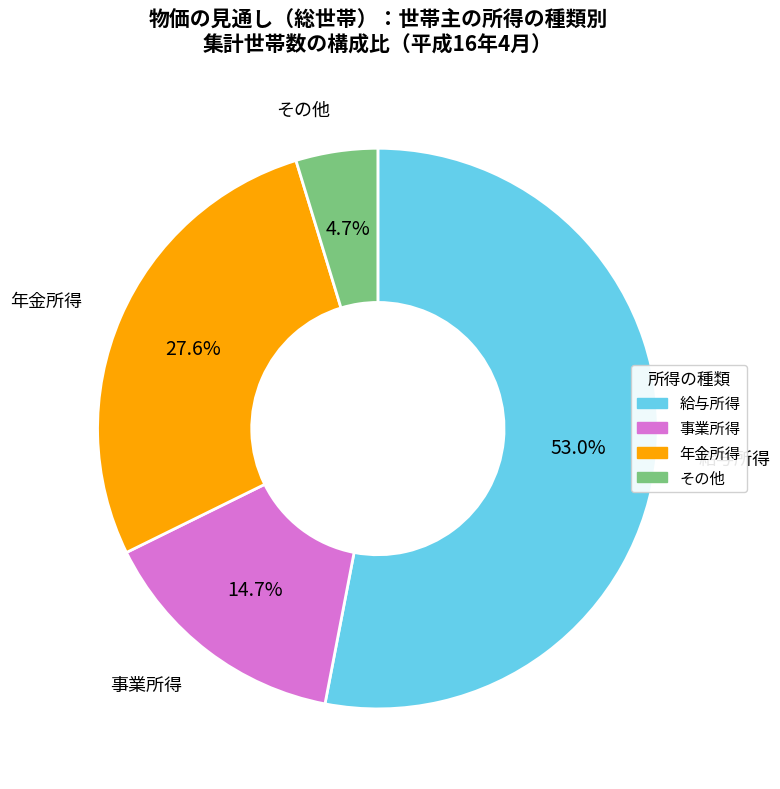

True or false: 給与所得 accounts for 53% of the total.

True